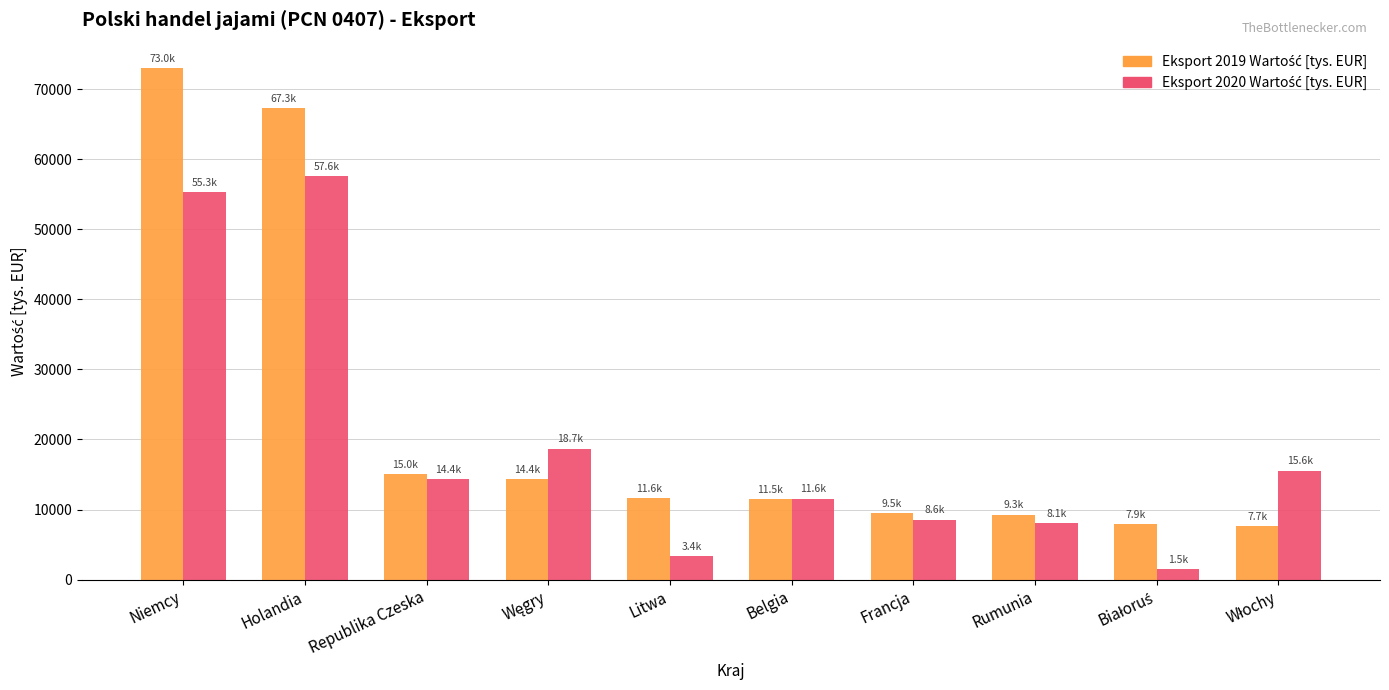

Which category has the highest value across all series?

Niemcy